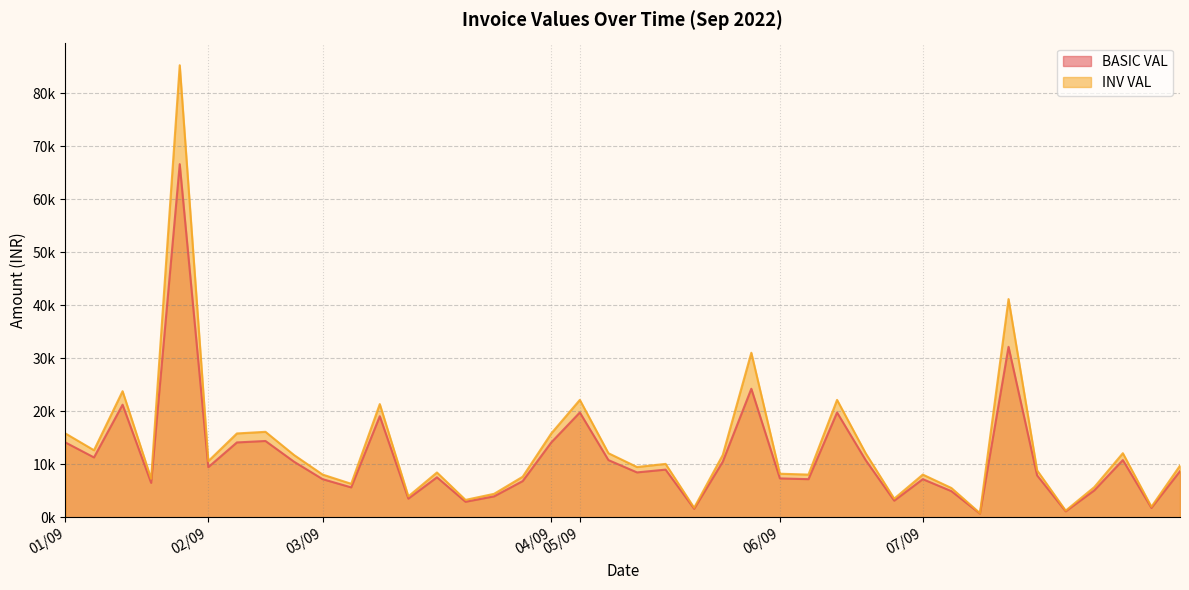

Where does the INV VAL series first go above 9752?

01/09